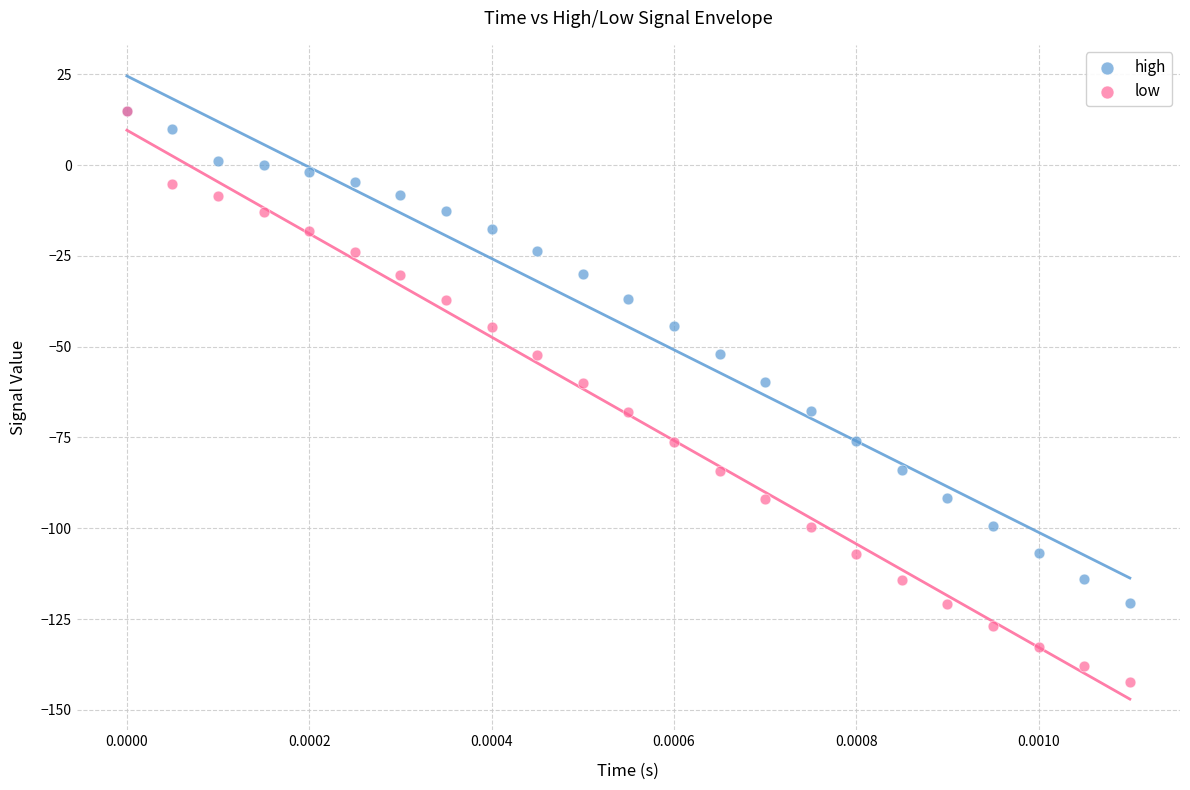

Which series has the widest spread of Y values?

low